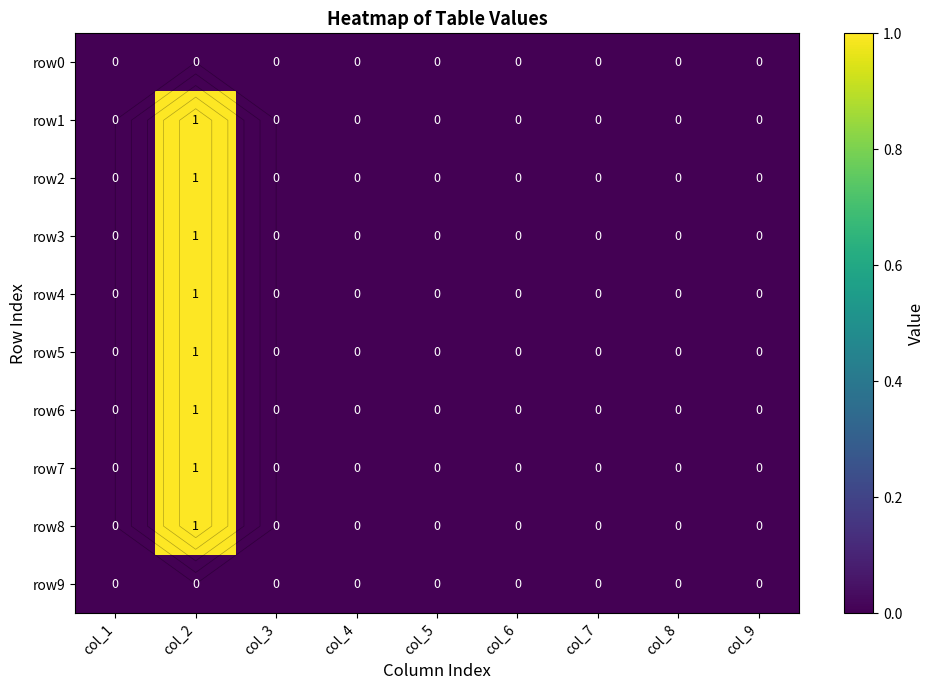

Which series has the widest spread of values?

row1